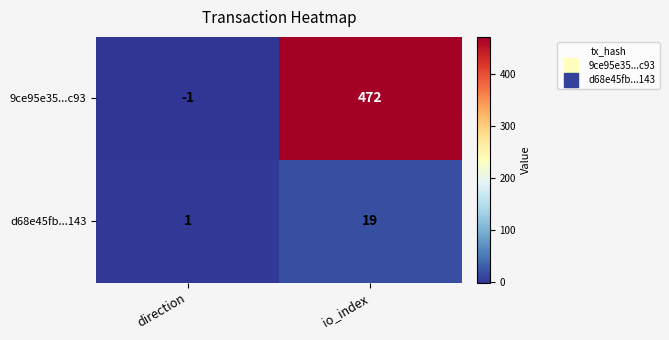

What is the smallest value displayed?

-1